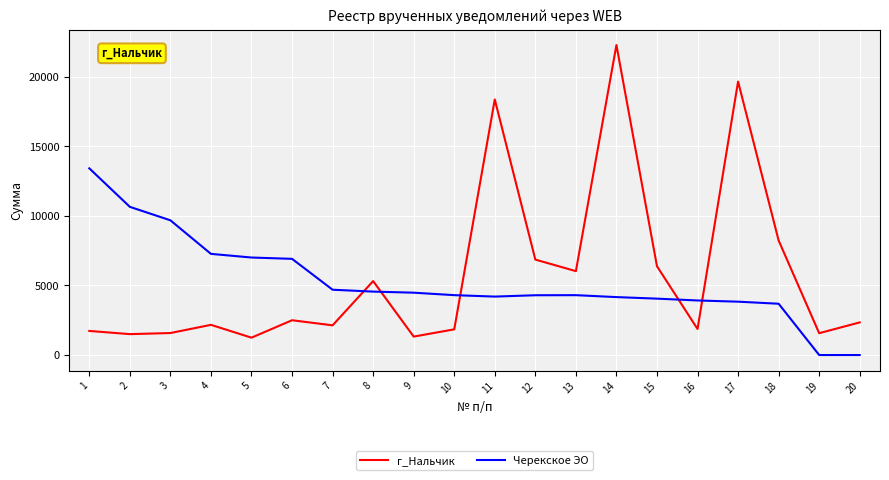

List the series in order of their overall mean, highest first.

г_Нальчик, Черекское ЭО